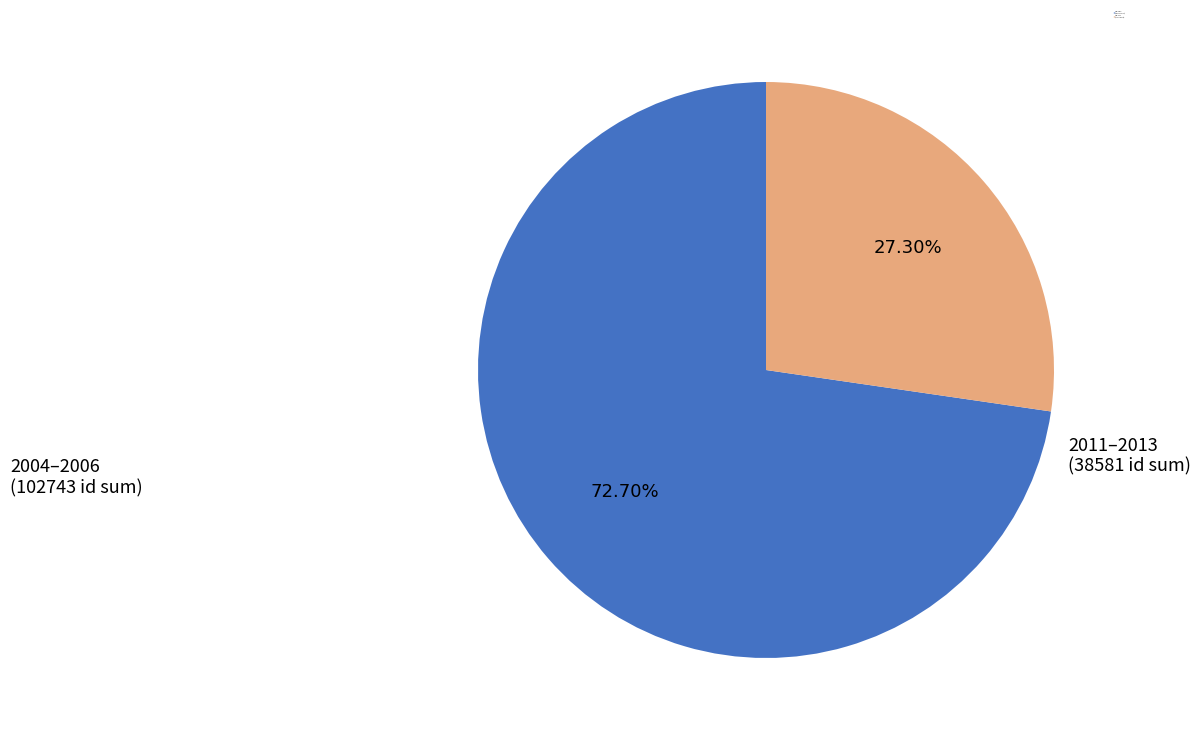

Does any single category account for the majority?

Yes